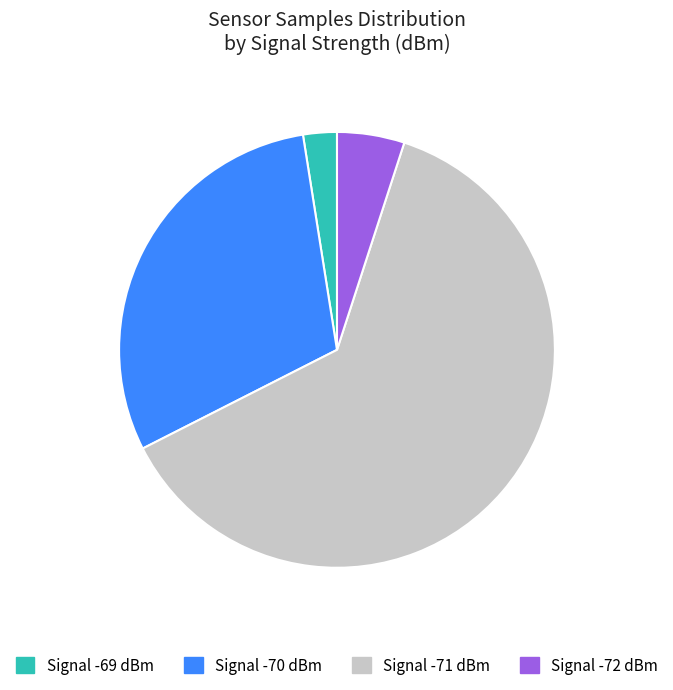

The Signal -69 dBm slice represents 17% of the pie. True or false?

False